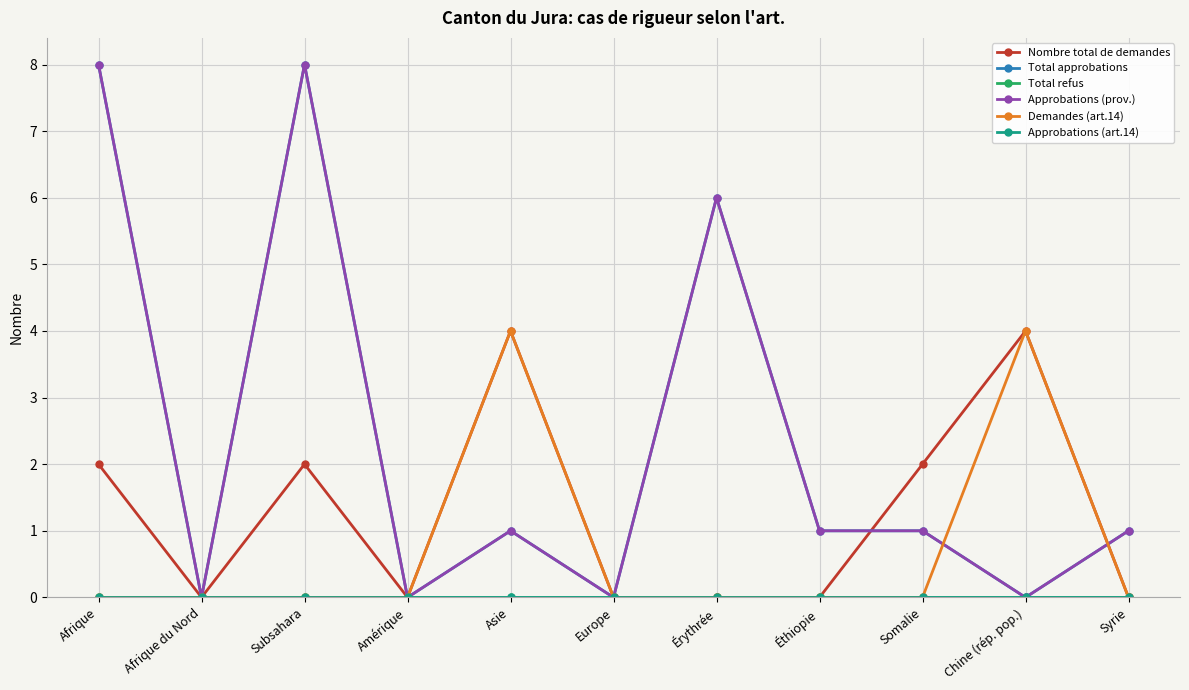

Where is the first local maximum for Approbations (prov.)?

Subsahara